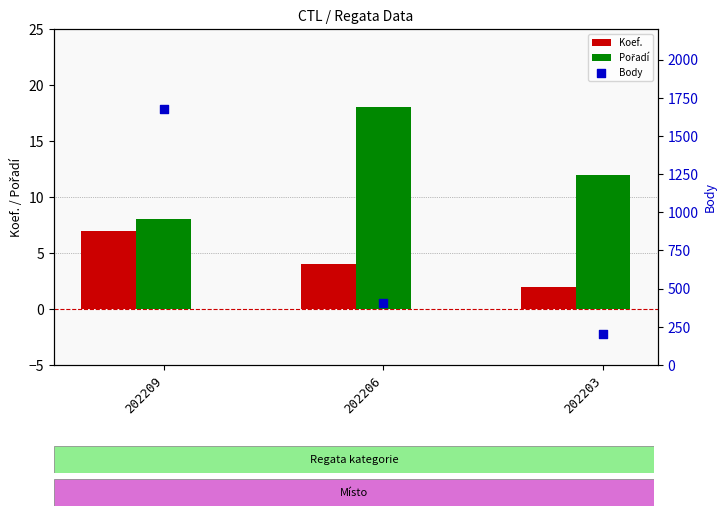

Which series has the largest total across all categories?

Body